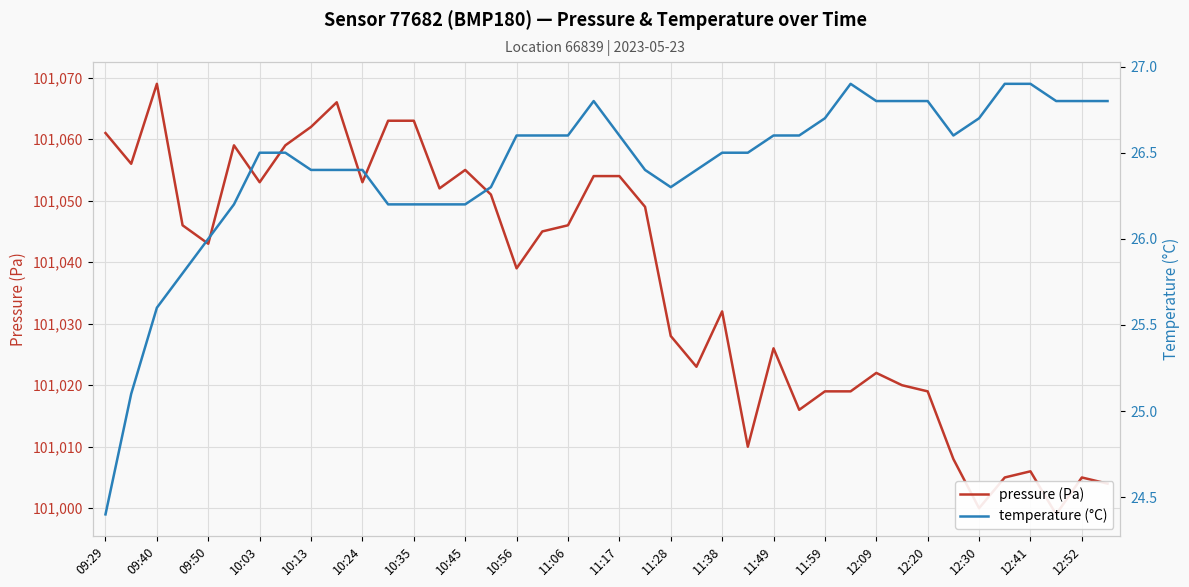

Reading right to left, transcribe all the data shown in this chart.

pressure (Pa): 101004.0	101005.0	100999.0	101006.0	101005.0	101000.0	101008.0	101019.0	101020.0	101022.0	101019.0	101019.0	101016.0	101026.0	101010.0	101032.0	101023.0	101028.0	101049.0	101054.0	101054.0	101046.0	101045.0	101039.0	101051.0	101055.0	101052.0	101063.0	101063.0	101053.0	101066.0	101062.0	101059.0	101053.0	101059.0	101043.0	101046.0	101069.0	101056.0	101061.0
temperature (°C): 26.8	26.8	26.8	26.9	26.9	26.7	26.6	26.8	26.8	26.8	26.9	26.7	26.6	26.6	26.5	26.5	26.4	26.3	26.4	26.6	26.8	26.6	26.6	26.6	26.3	26.2	26.2	26.2	26.2	26.4	26.4	26.4	26.5	26.5	26.2	26.0	25.8	25.6	25.1	24.4